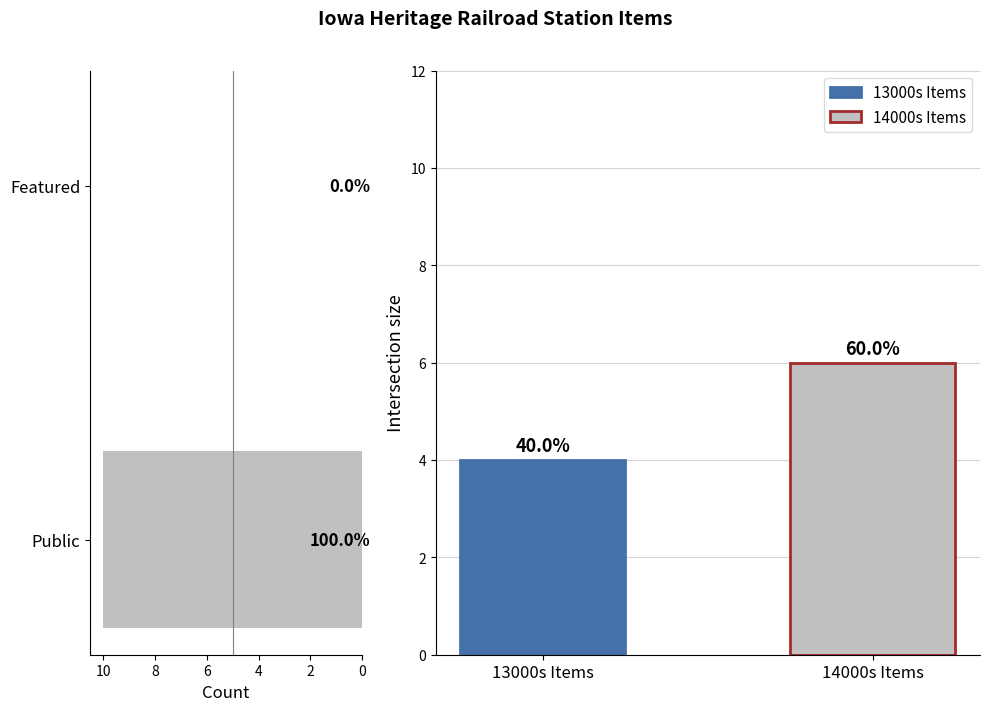

What is the average value?

5